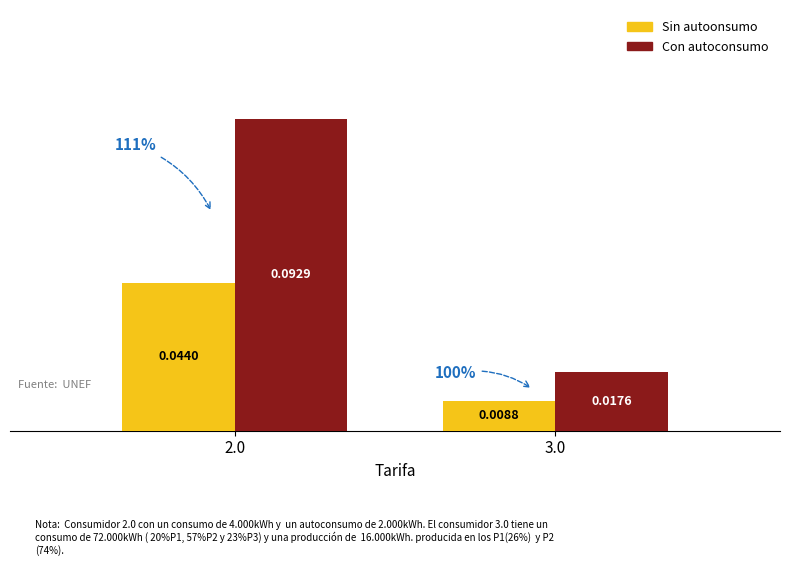

Does the chart contain stacked bars?

No